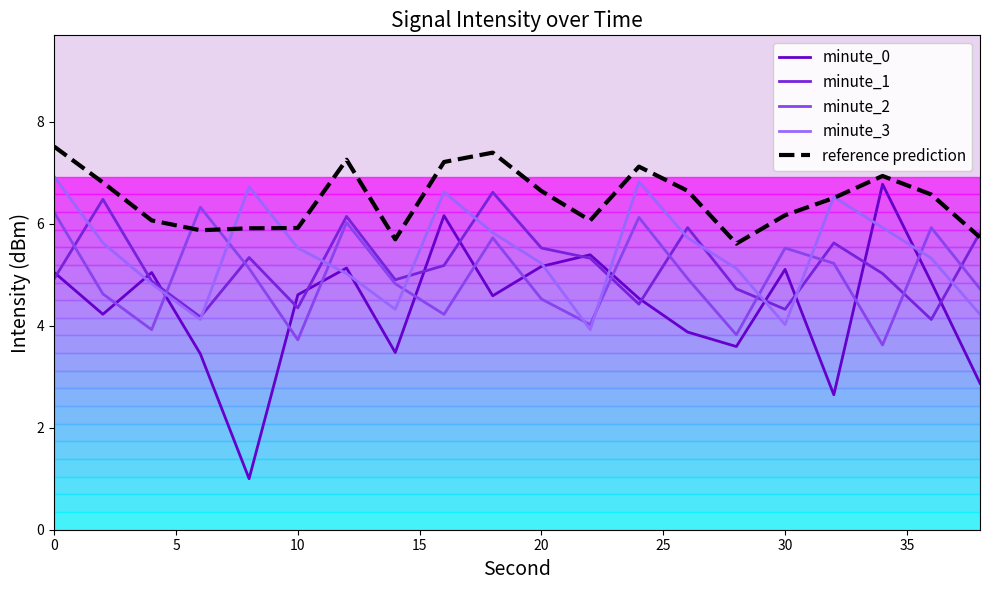

In minute_2, how many points are lower than both neighbors (excluding endpoints)?

6